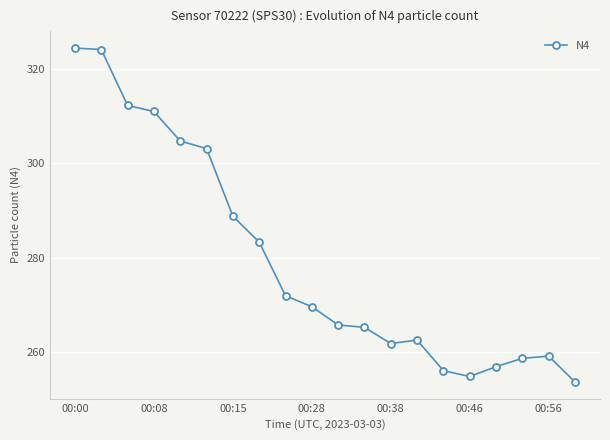

What is the value of the 18th point from the left?

258.7